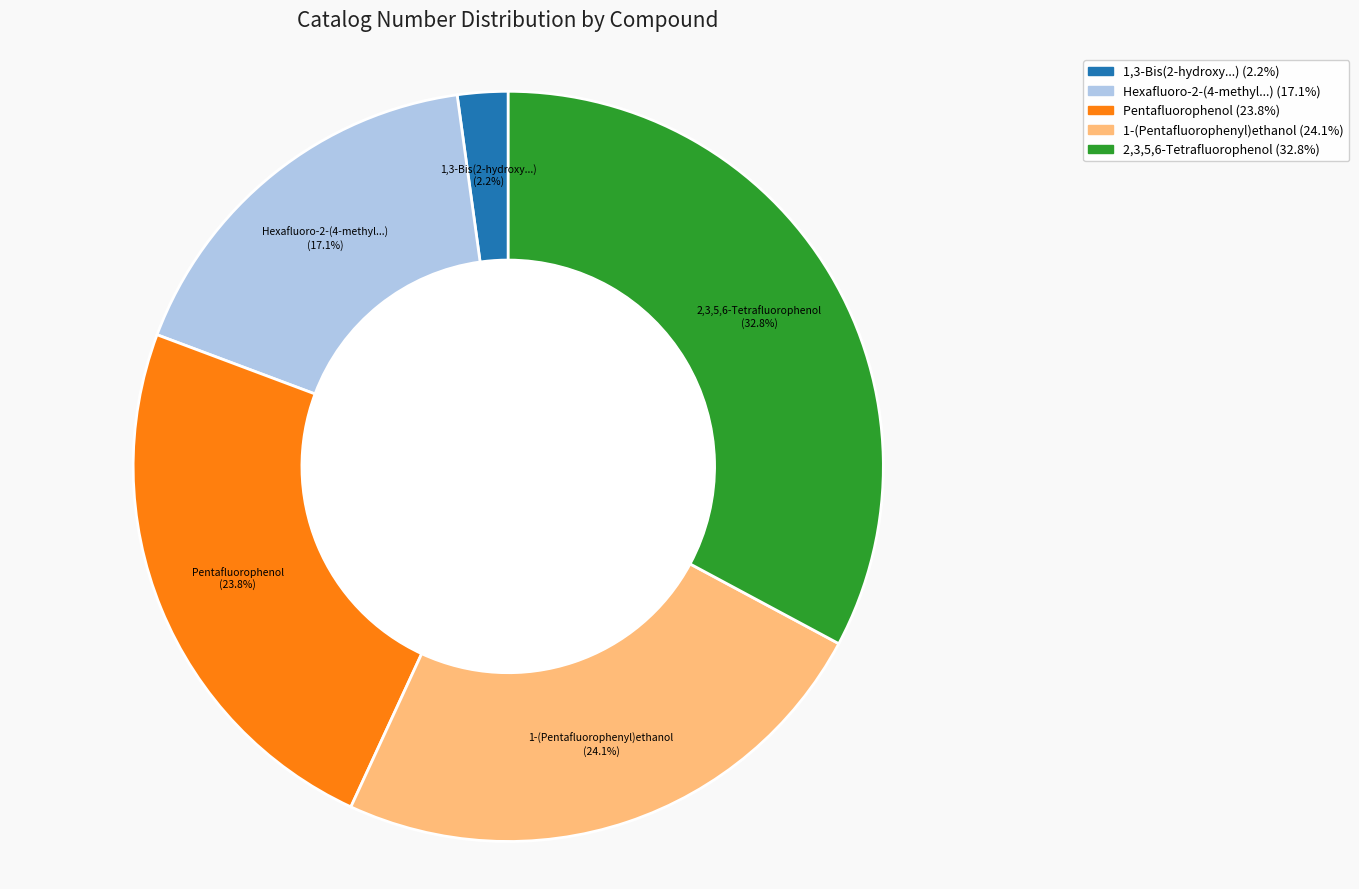

Does any single category account for the majority?

No